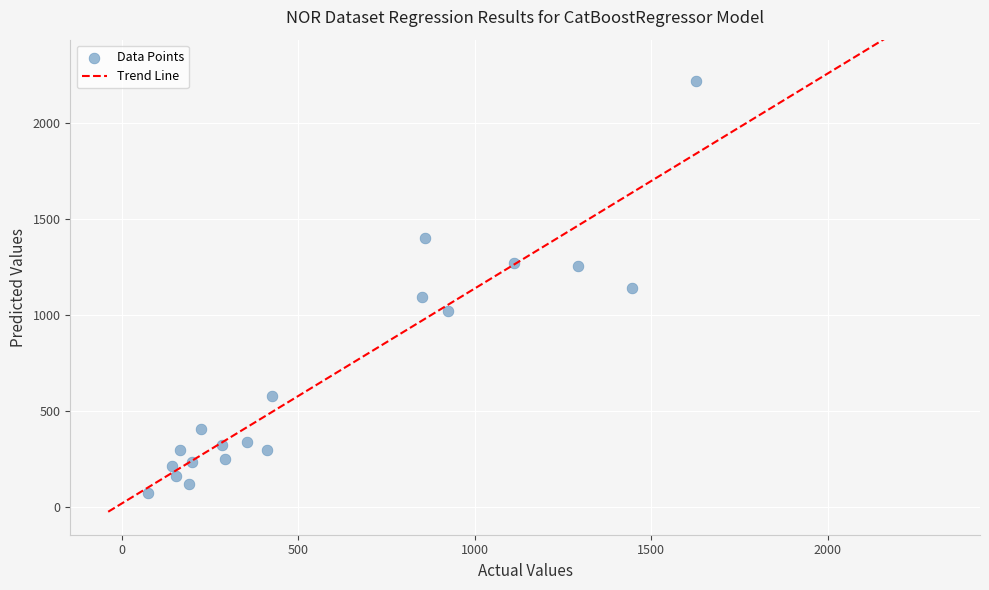

What is the range of X values (max minus min)?

1553.9